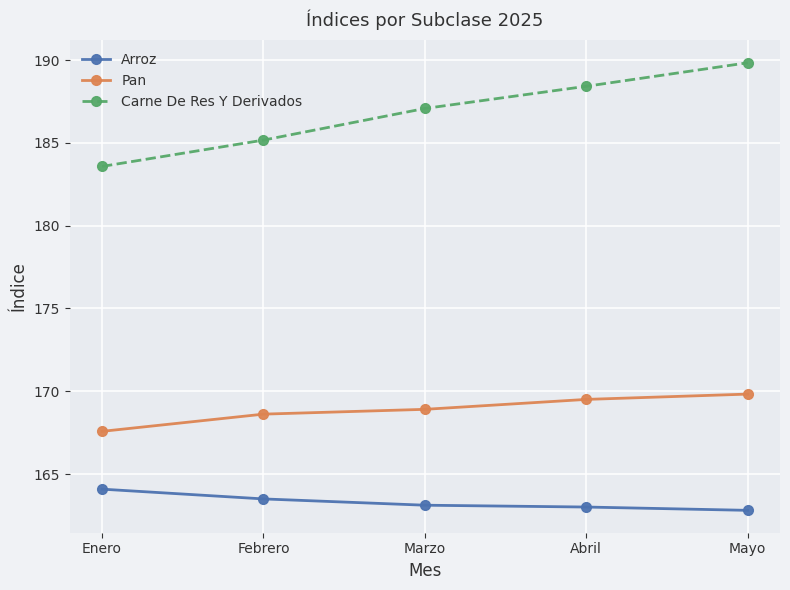

Rank the categories by Carne De Res Y Derivados value from lowest to highest.

Enero, Febrero, Marzo, Abril, Mayo